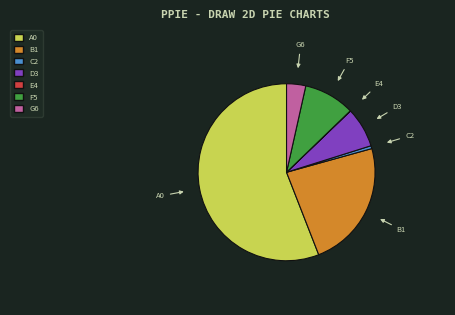

Is there a majority slice in this chart?

Yes